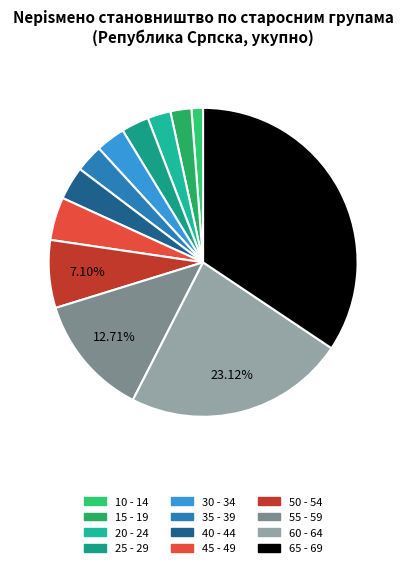

Do 35 - 39 and 10 - 14 together represent more than half of the pie?

No